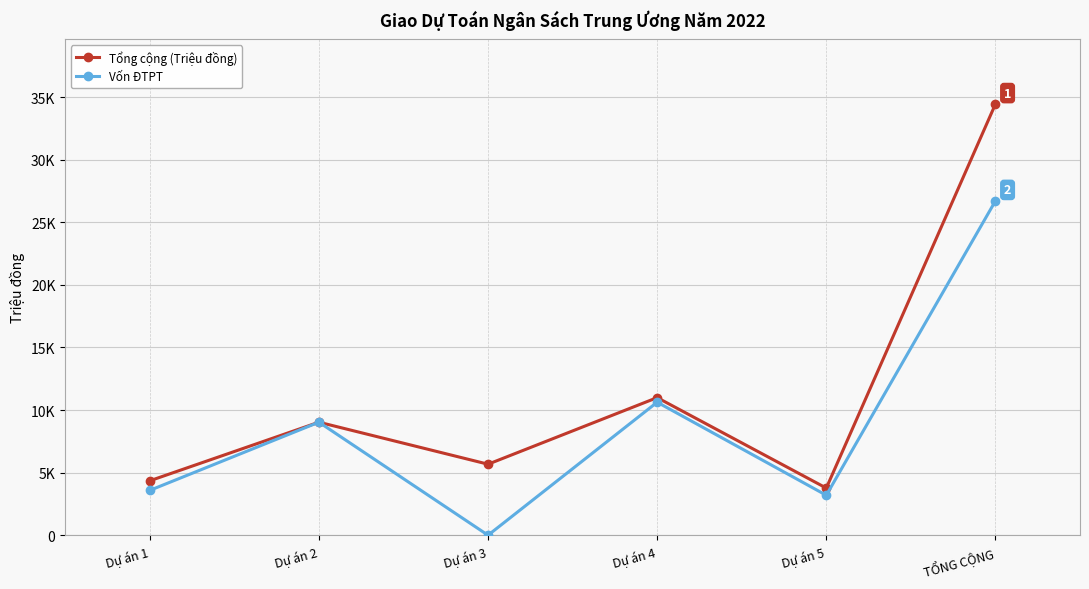

Where is Tổng cộng (Triệu đồng) nearest to the value 19107?

Dự án 4